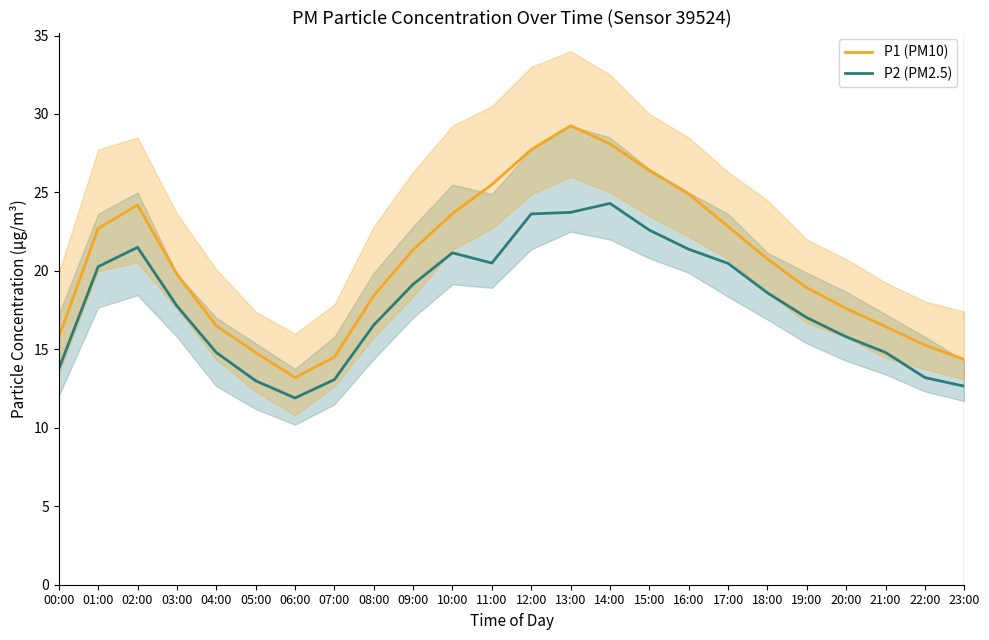

What position from the right is 00:00?

24